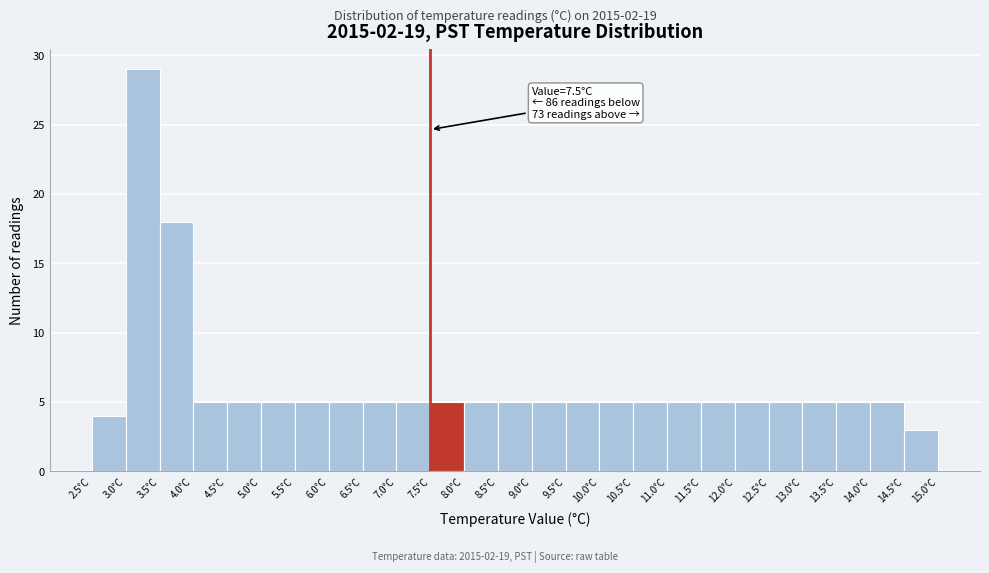

Over which range of the x-axis is the bar tallest?

3.0 to 3.5